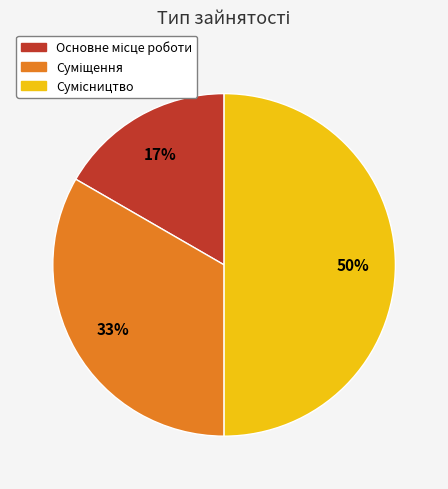

To the nearest percent, what is the average slice percentage?

33%